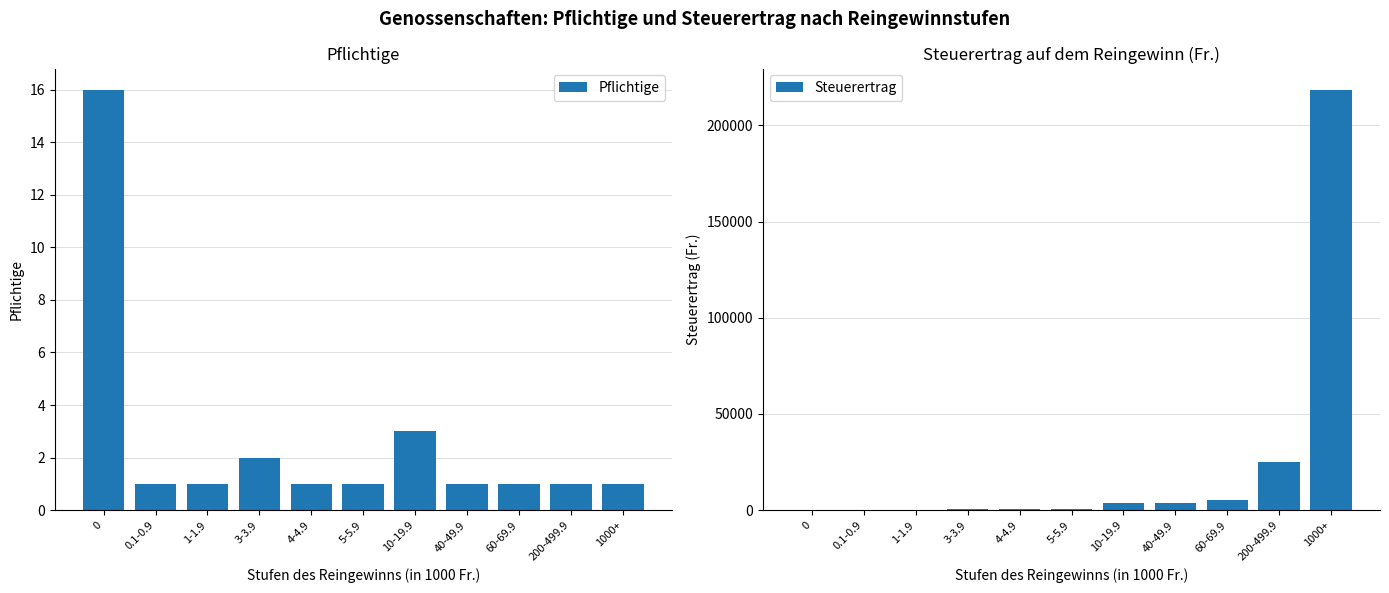

True or false: Steuerertrag has a value of 81555 at 0.

False